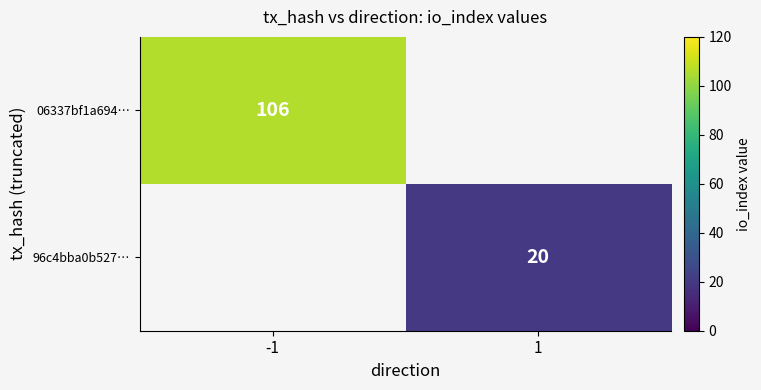

How many series are shown in this chart?

2